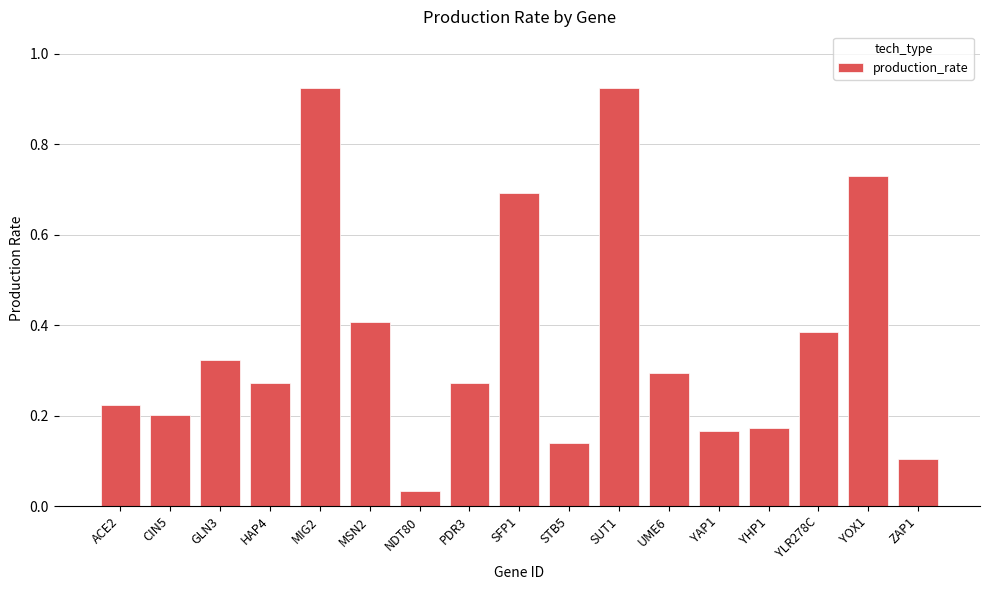

What is the sum of all values?

6.3